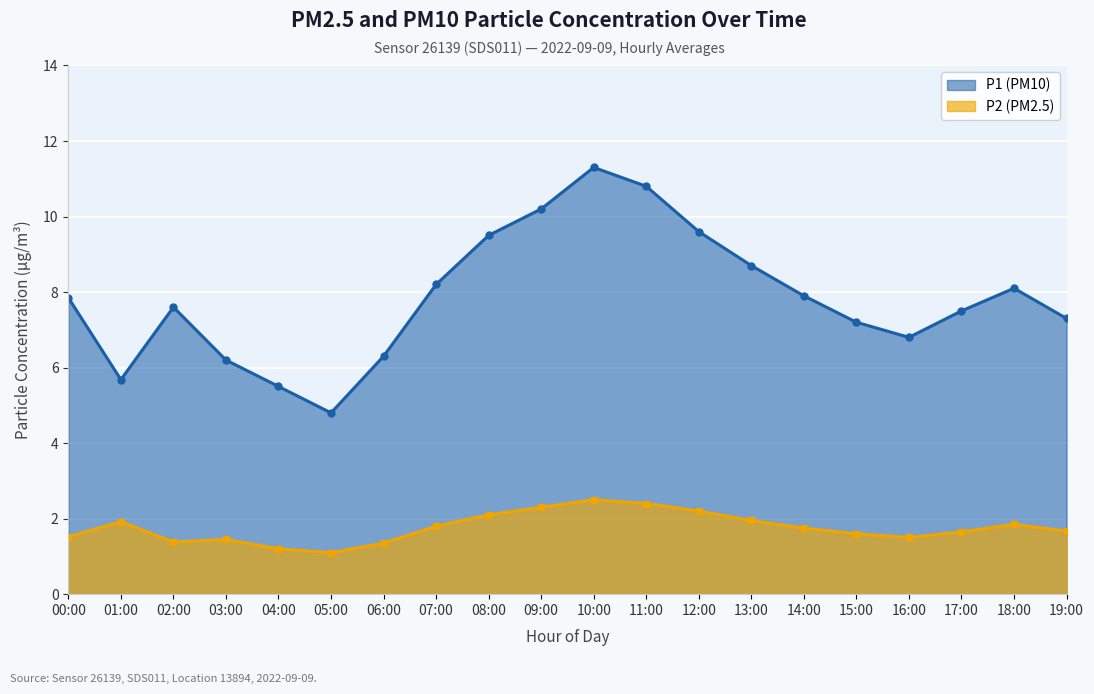

What is the label of the 16th point from the right?

04:00